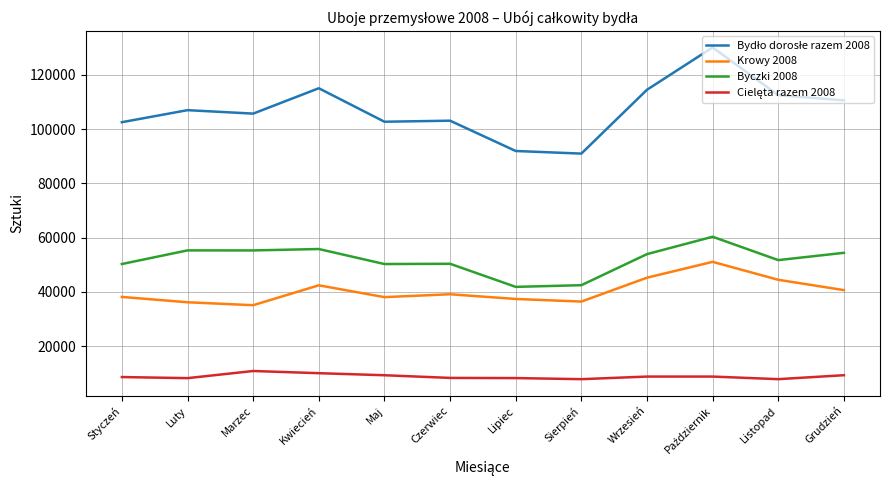

What is the spread (max minus min) of values at Wrzesień?

105697